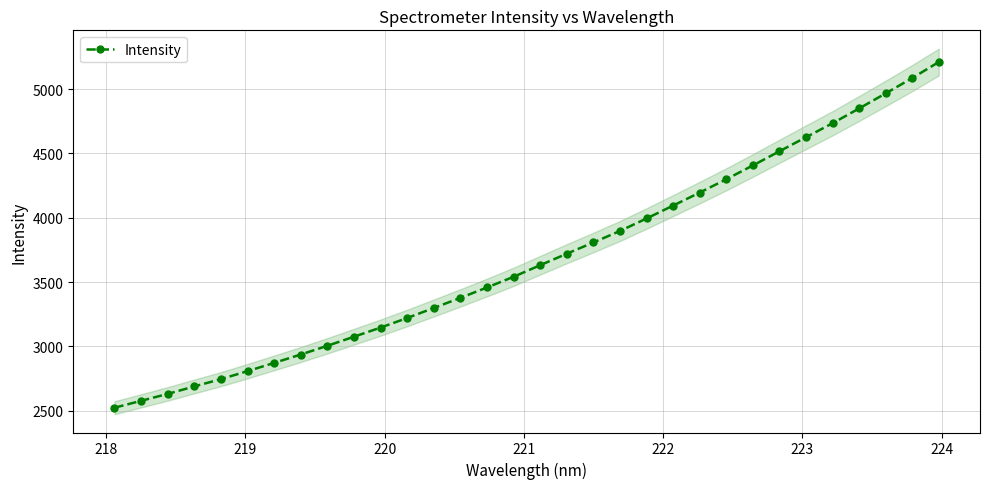

True or false: Intensity has more than 2 interior local peaks.

False